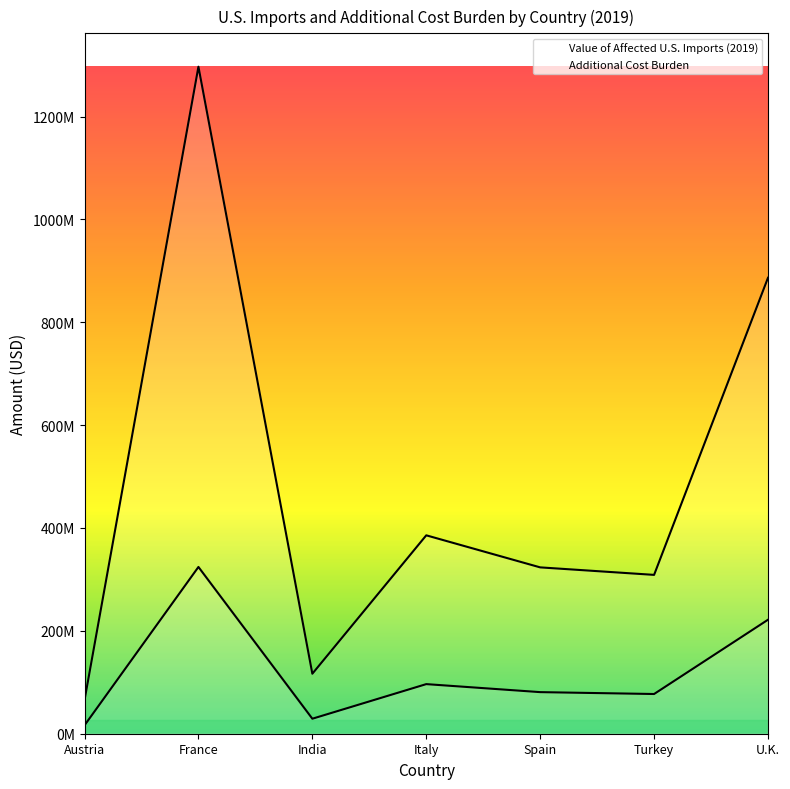

What is the spread (max minus min) of values at Austria?

48905423.2